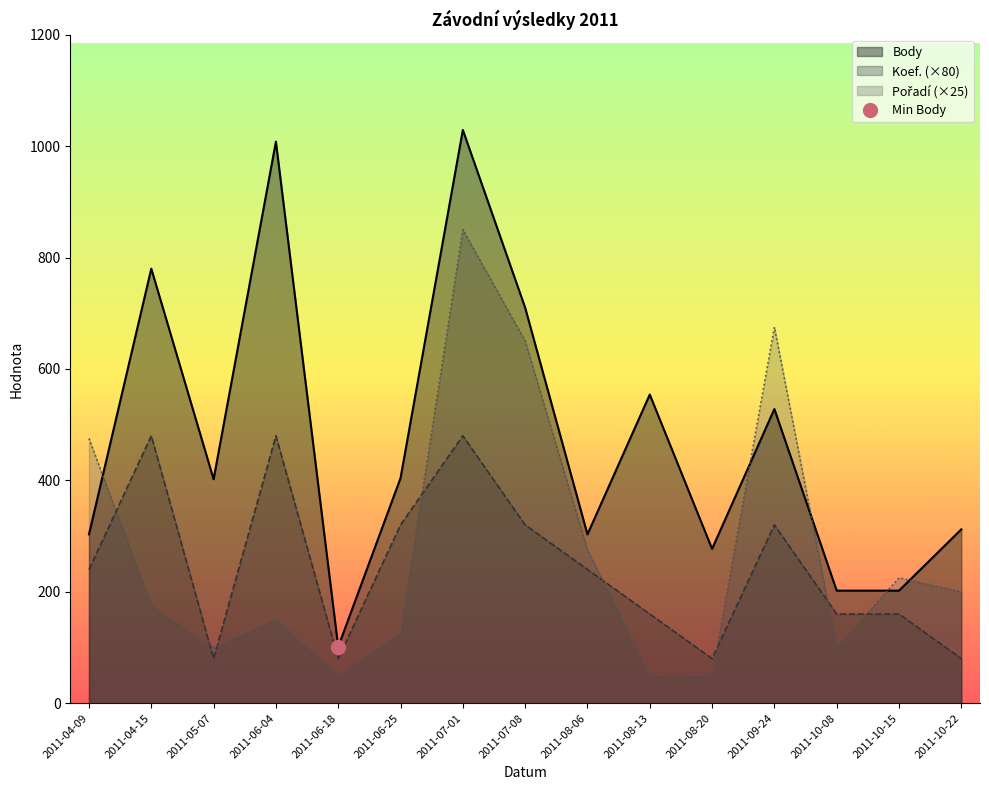

Reading left to right, what are all the values shown in this chart?

Body: 2011-04-09=303	2011-04-15=780	2011-05-07=402	2011-06-04=1008	2011-06-18=101	2011-06-25=404	2011-07-01=1029	2011-07-08=710	2011-08-06=303	2011-08-13=554	2011-08-20=277	2011-09-24=528	2011-10-08=202	2011-10-15=202	2011-10-22=312
Koef.: 2011-04-09=240	2011-04-15=480	2011-05-07=80	2011-06-04=480	2011-06-18=80	2011-06-25=320	2011-07-01=480	2011-07-08=320	2011-08-06=240	2011-08-13=160	2011-08-20=80	2011-09-24=320	2011-10-08=160	2011-10-15=160	2011-10-22=80
Pořadí: 2011-04-09=475	2011-04-15=175	2011-05-07=100	2011-06-04=150	2011-06-18=50	2011-06-25=125	2011-07-01=850	2011-07-08=650	2011-08-06=275	2011-08-13=50	2011-08-20=50	2011-09-24=675	2011-10-08=100	2011-10-15=225	2011-10-22=200